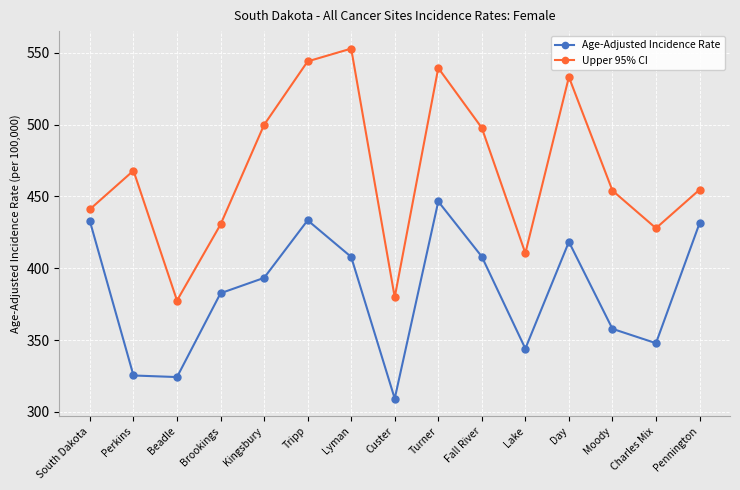

Rank the series at Custer from lowest to highest value.

Age-Adjusted Incidence Rate, Upper 95% CI